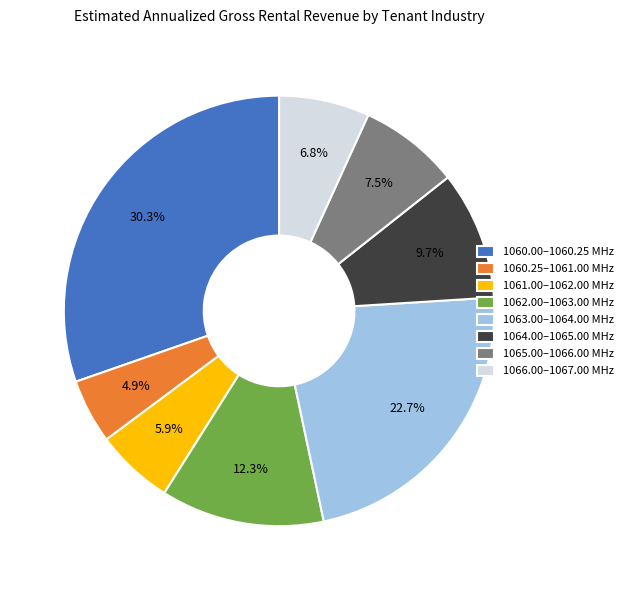

Is the sum of 1066.00–1067.00 MHz and 1060.00–1060.25 MHz greater than half?

No